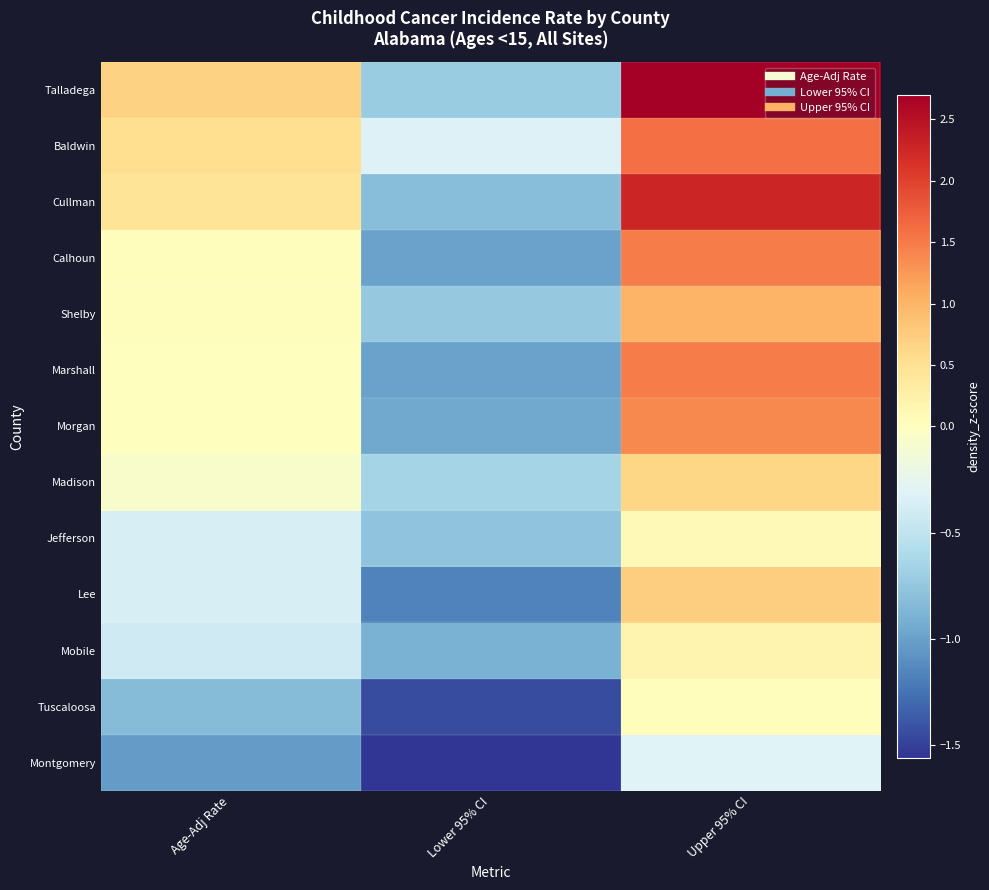

At which category is the sum across all series the highest?

Upper 95% CI